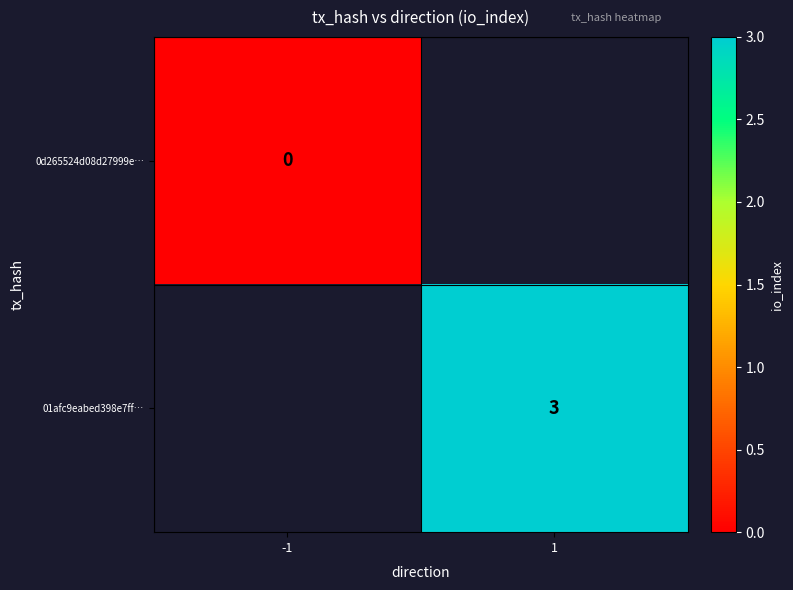

Which category has the lowest value across all series?

-1